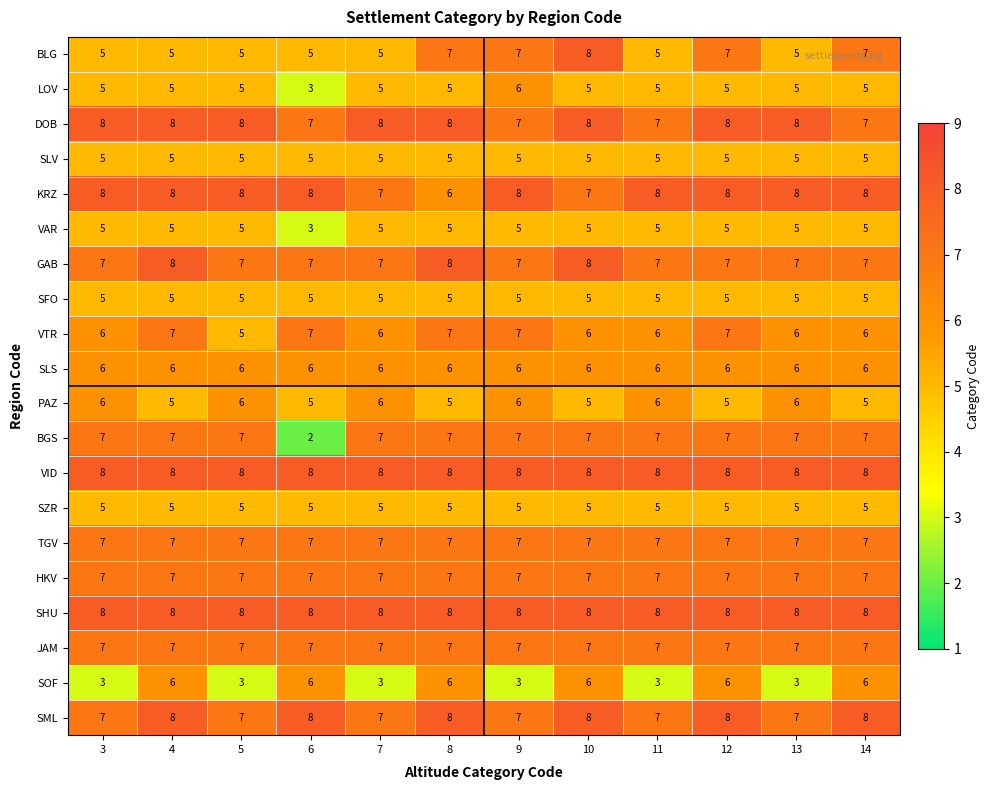

What is the total value across all series at 9?

128